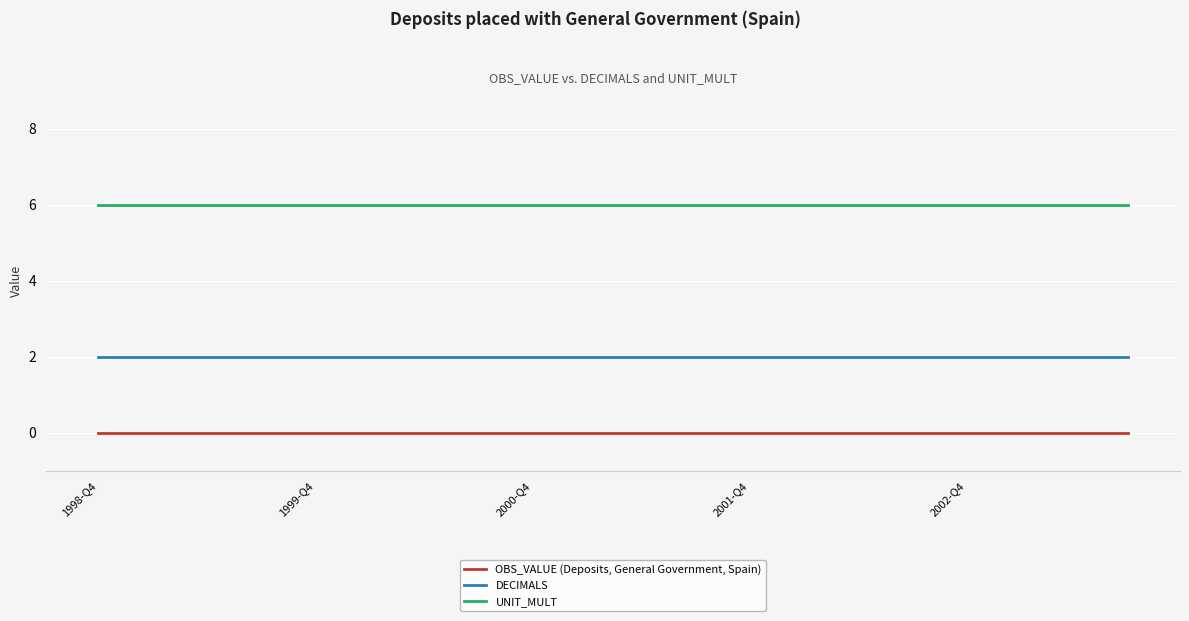

True or false: OBS_VALUE (Deposits, General Government, Spain) and UNIT_MULT cross at least once.

False